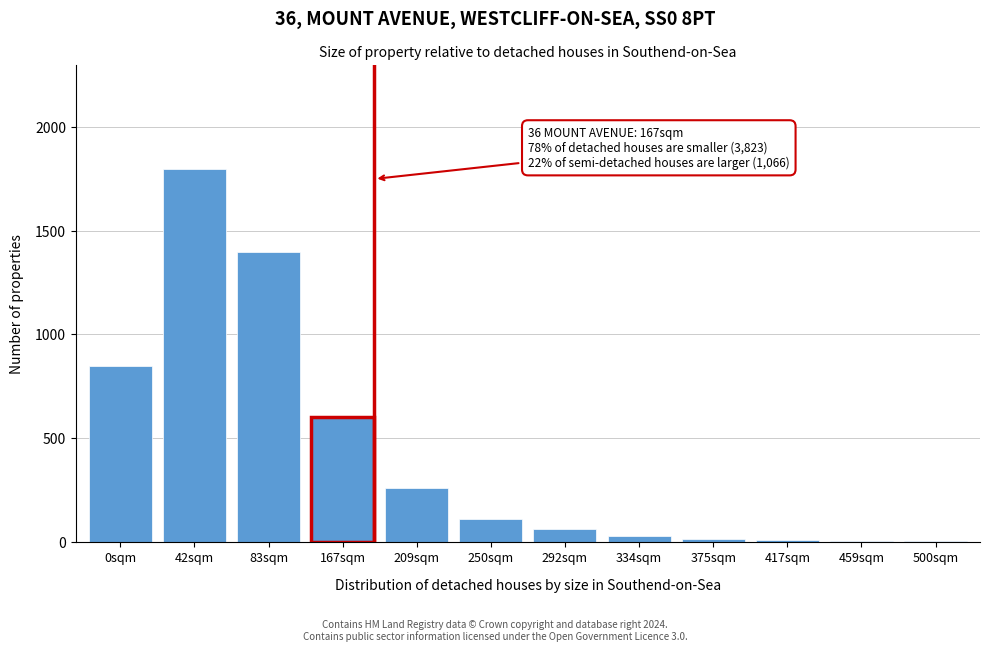

Approximately how many times larger is the value at 250sqm compared to 209sqm?

0.4